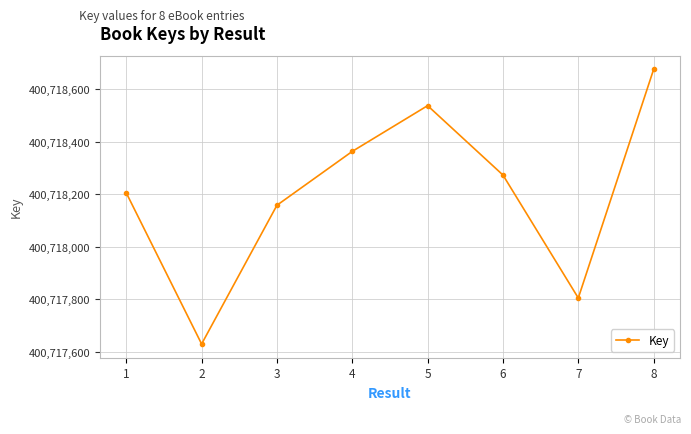

What is the approximate value at 5?

400718537